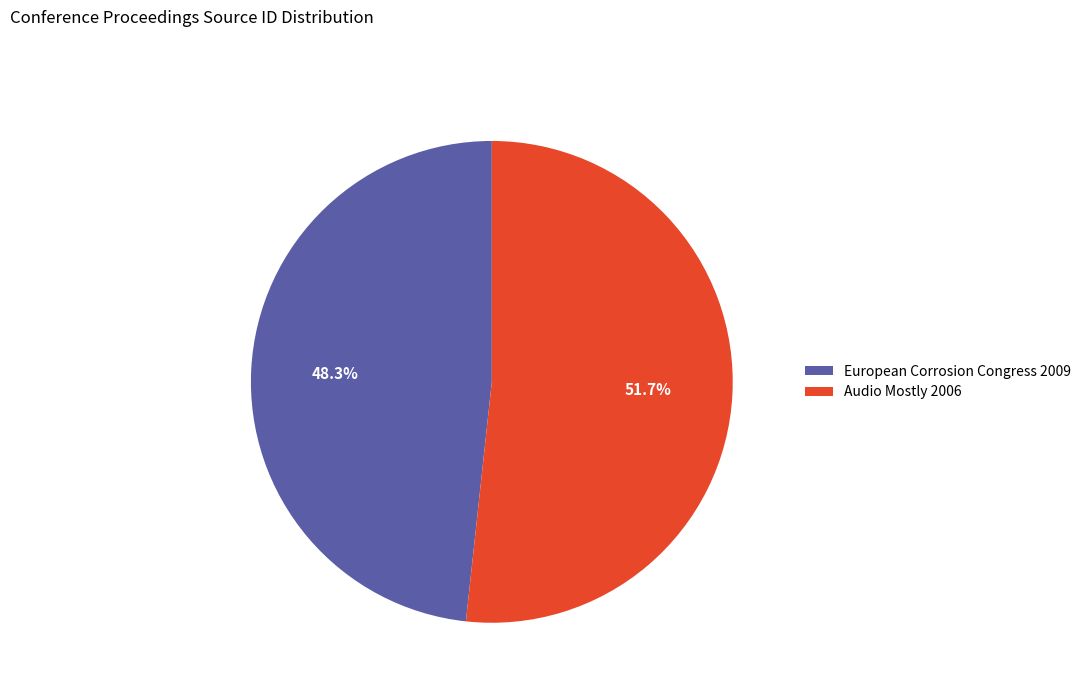

How much of the chart is everything except Audio Mostly 2006?

48.3%